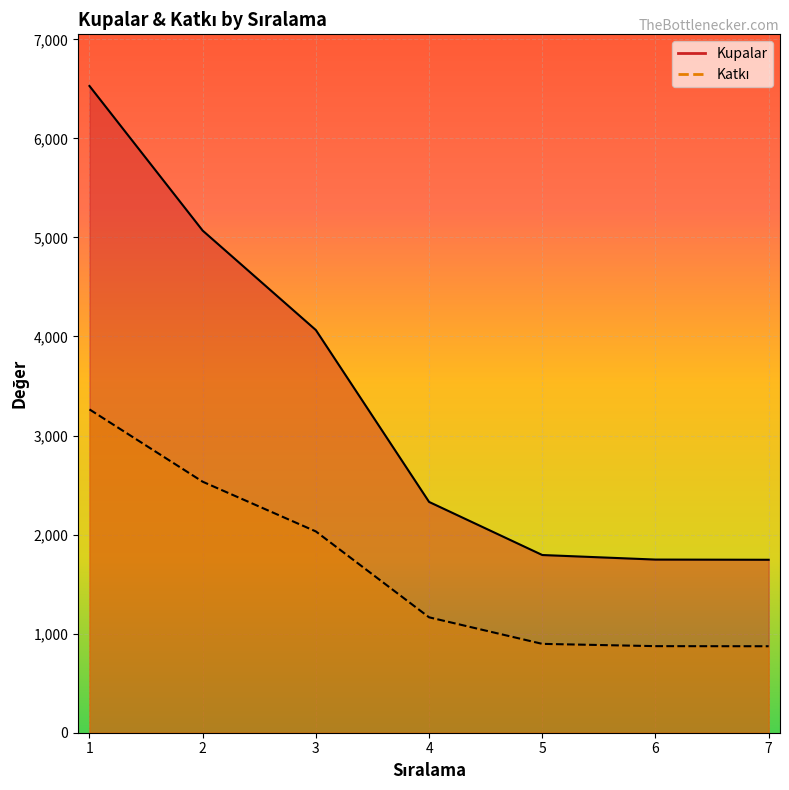

The Kupalar series shows 1303 at 4. True or false?

False